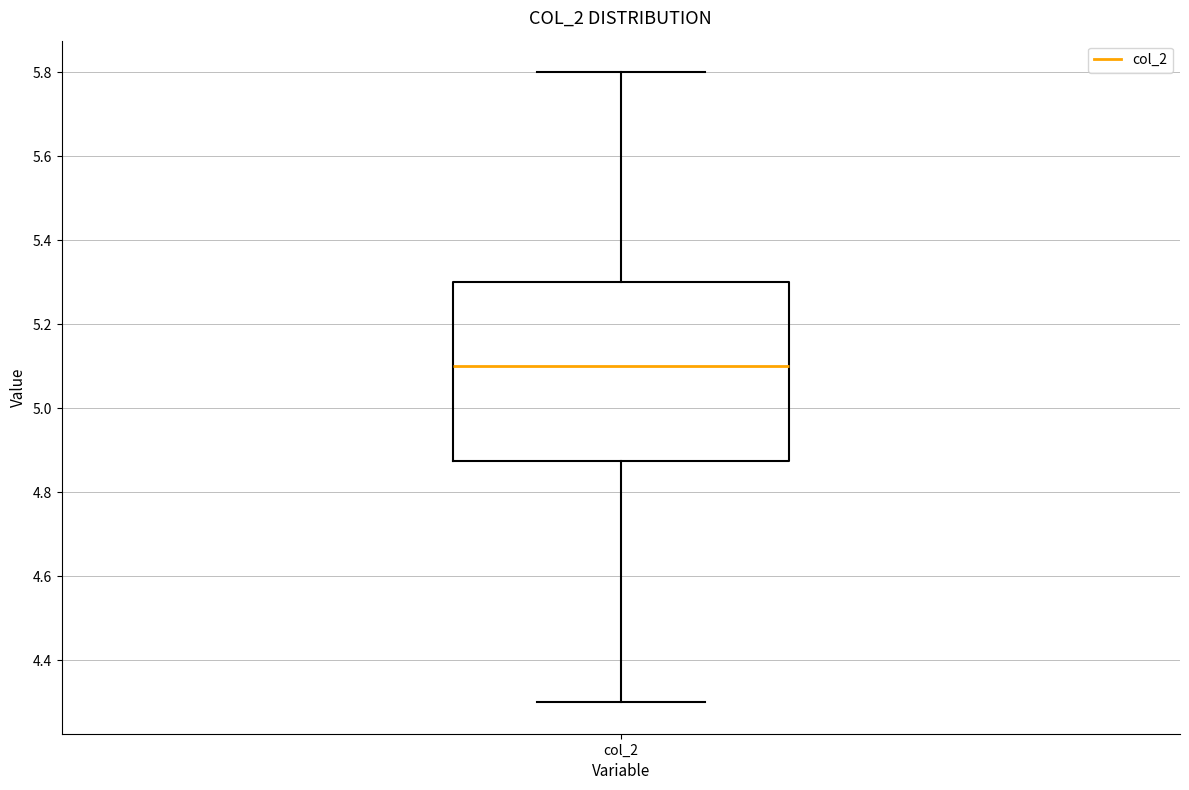

Where is the lower edge of the box for col_2 on the y-axis? The values are not printed on the chart, so give them approximately, as read against the axis.

4.88